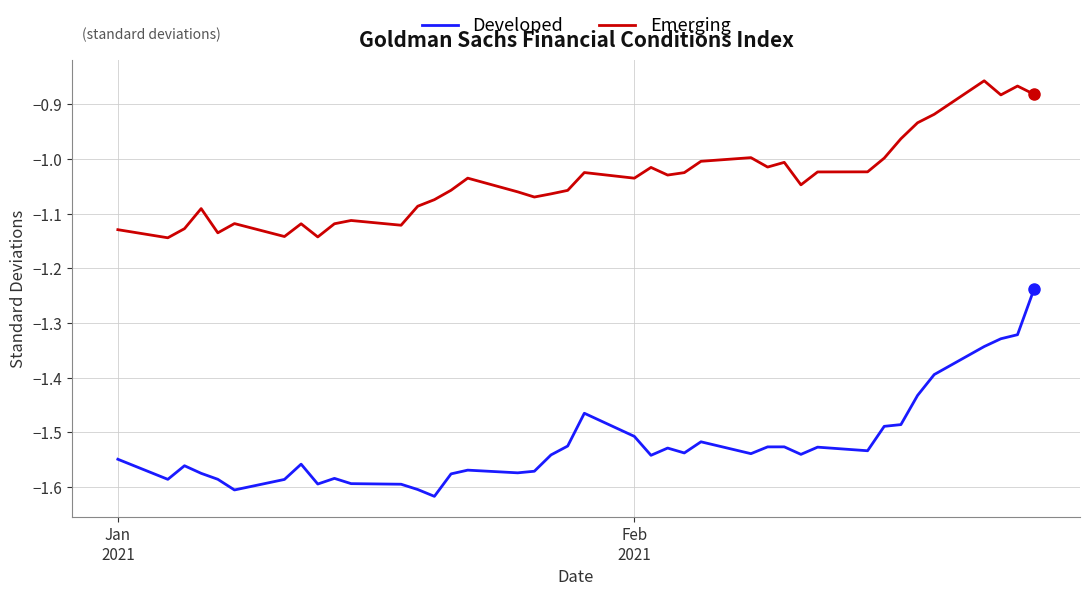

Which series has the largest total across all categories?

Emerging